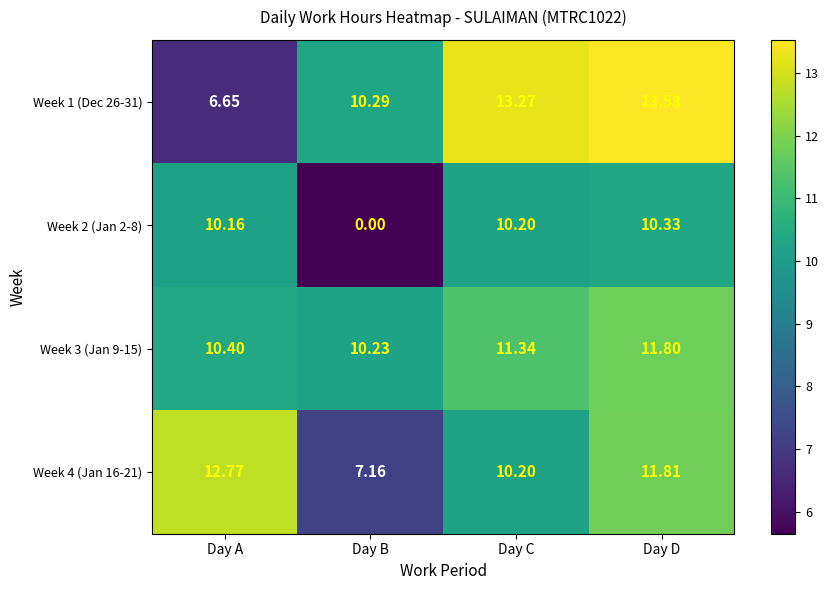

What is the total value across all series at Day C?

45.0